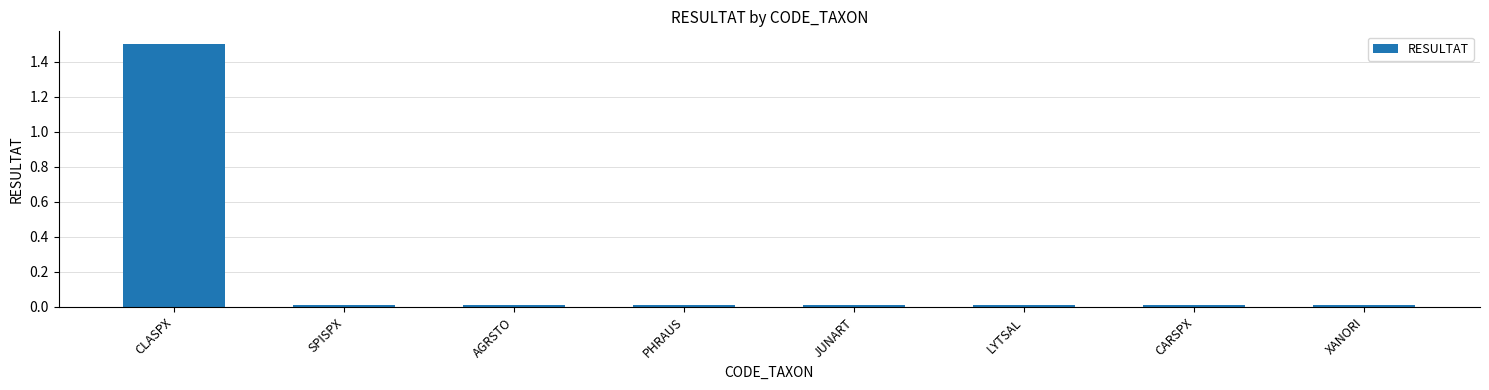

What value does the data have at CLASPX?

1.5